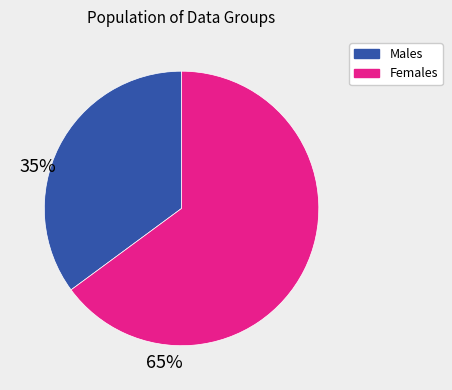

Does any single category account for the majority?

Yes